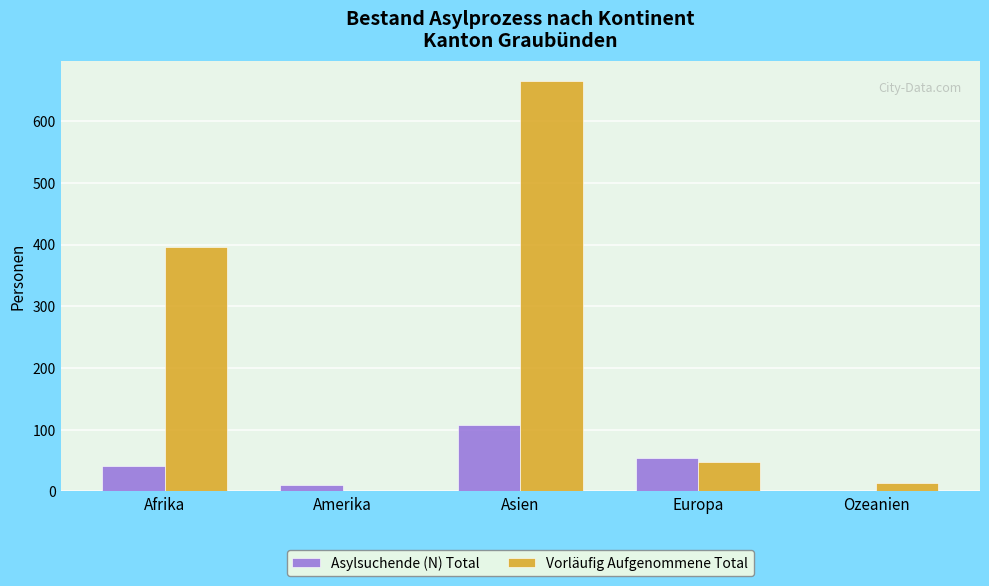

Which series changed the most between Afrika and Europa?

Vorläufig Aufgenommene Total